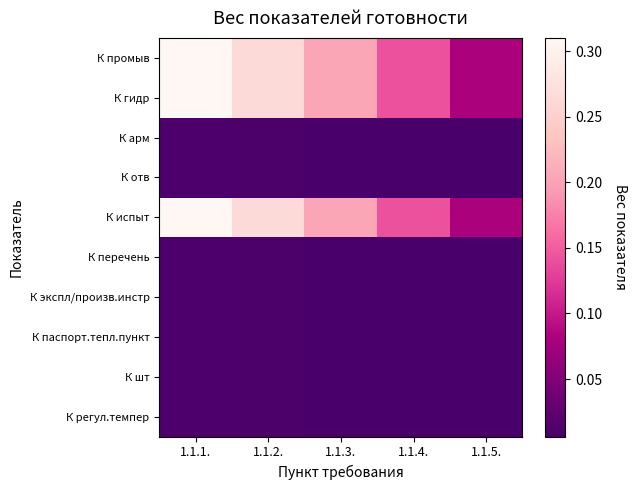

Between 1.1.5. and 1.1.3., which is larger?

1.1.3.